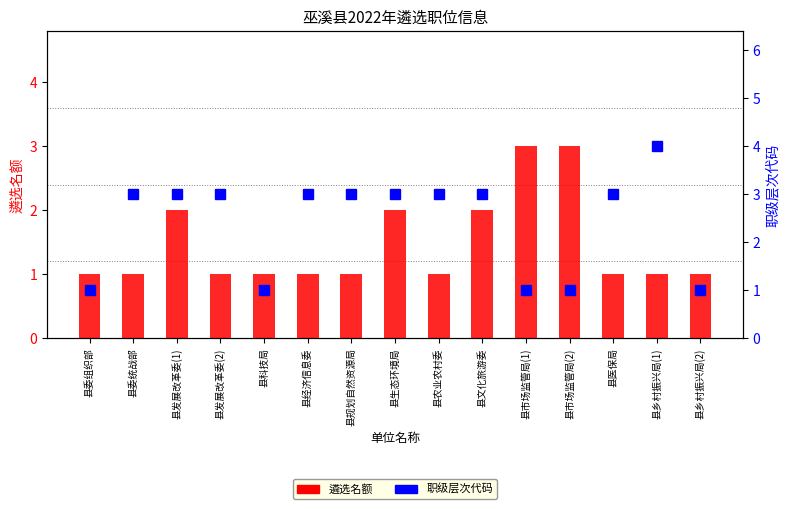

Where does the 职级层次代码 series first go above 3?

县乡村振兴局(1)